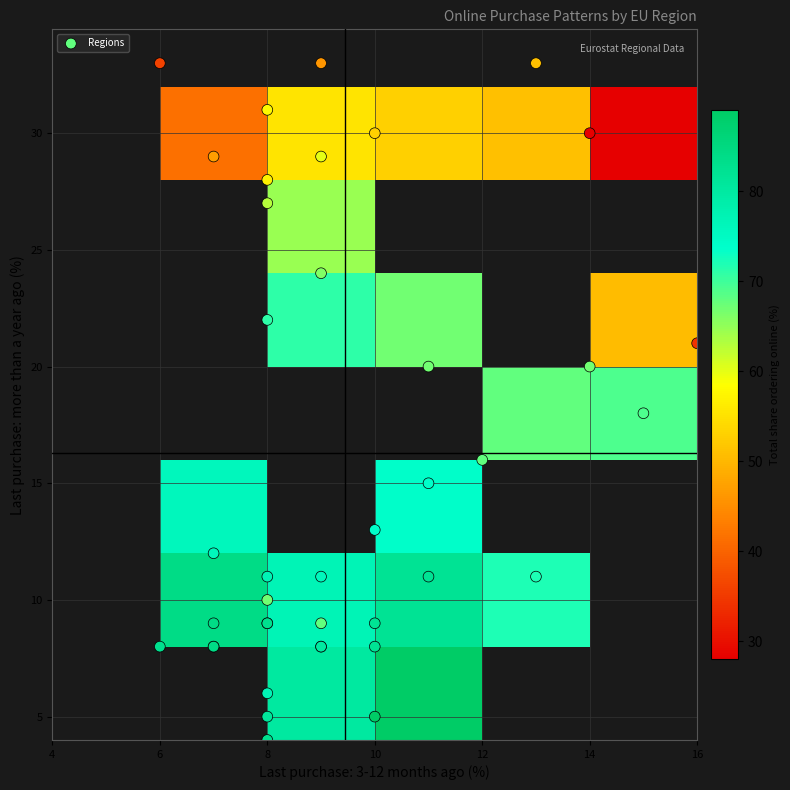

What is the difference between the maximum and minimum values in the last_3_12_months series?

10